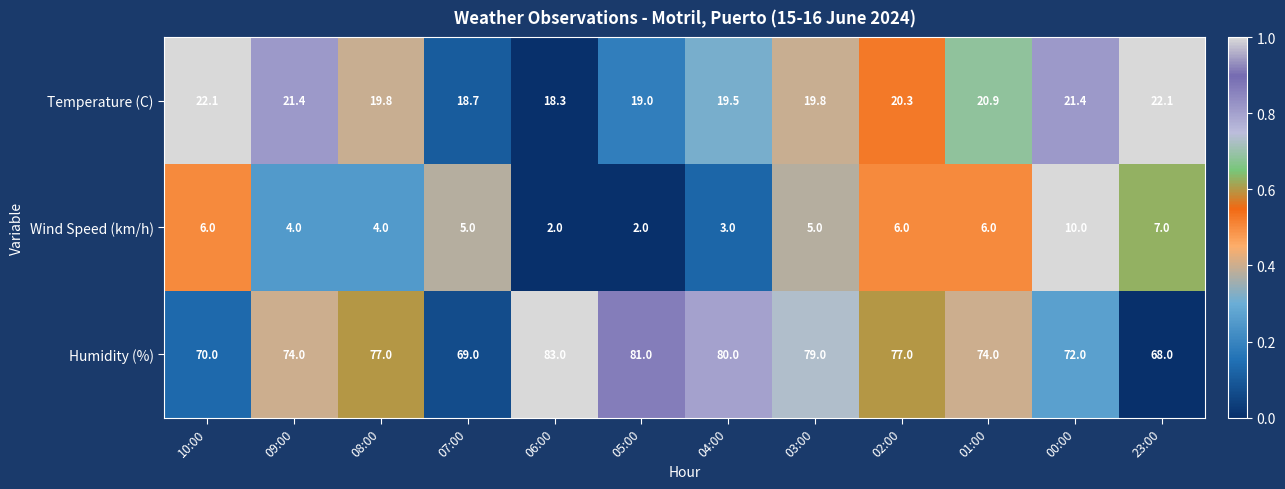

The Temperature (C) series shows 5.4 at 03:00. True or false?

False